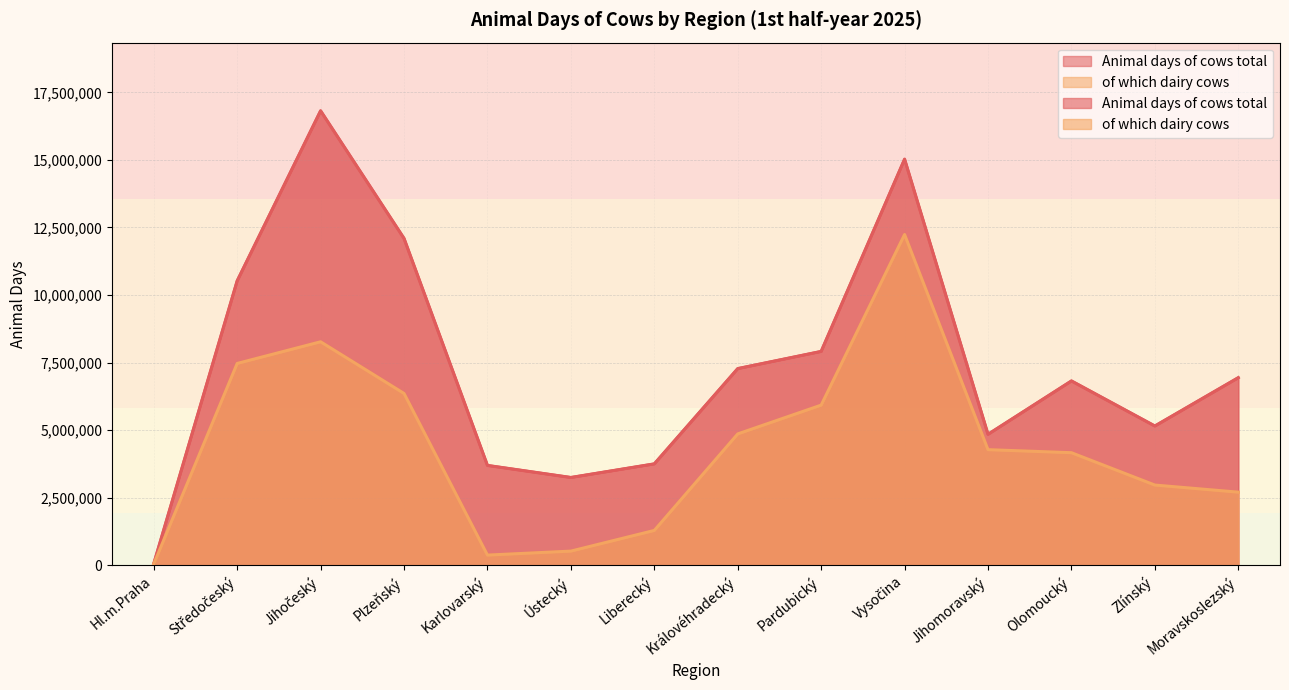

Read the Animal days of cows total value at Ústecký.

3247211